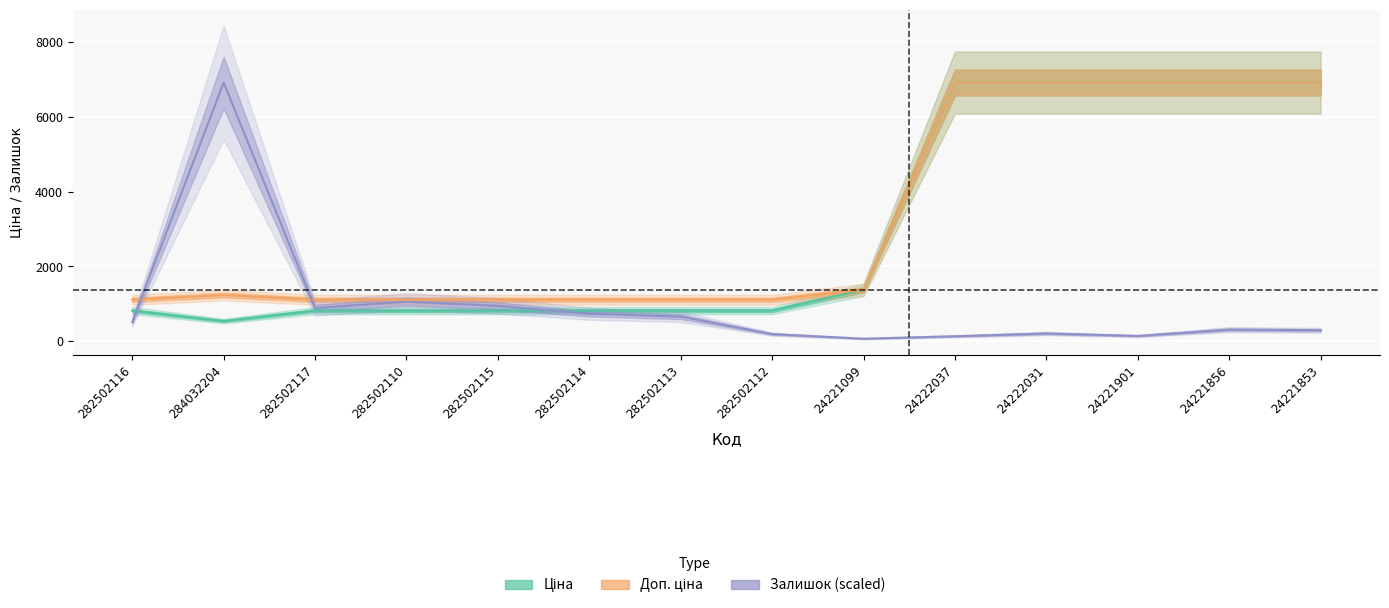

True or false: Залишок (scaled) has a value of 735.1 at 282502114.

True